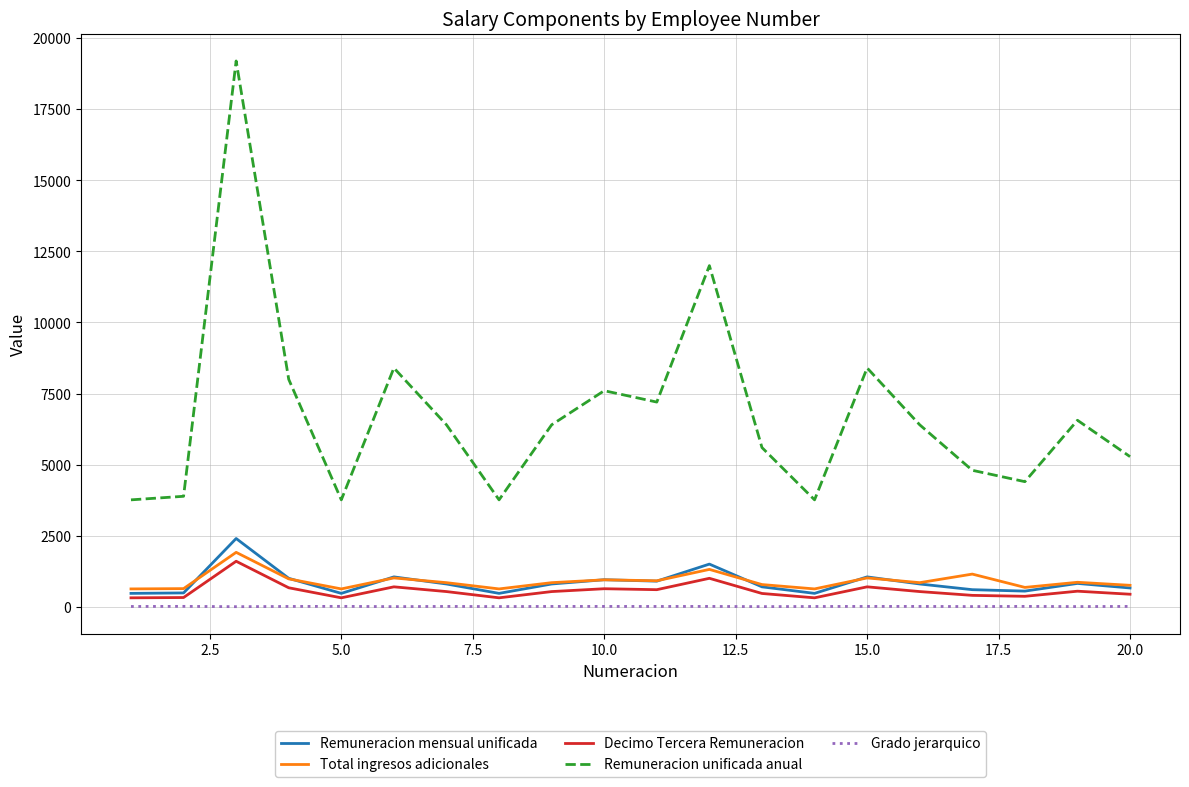

Which series has the largest range (max minus min)?

Remuneracion unificada anual